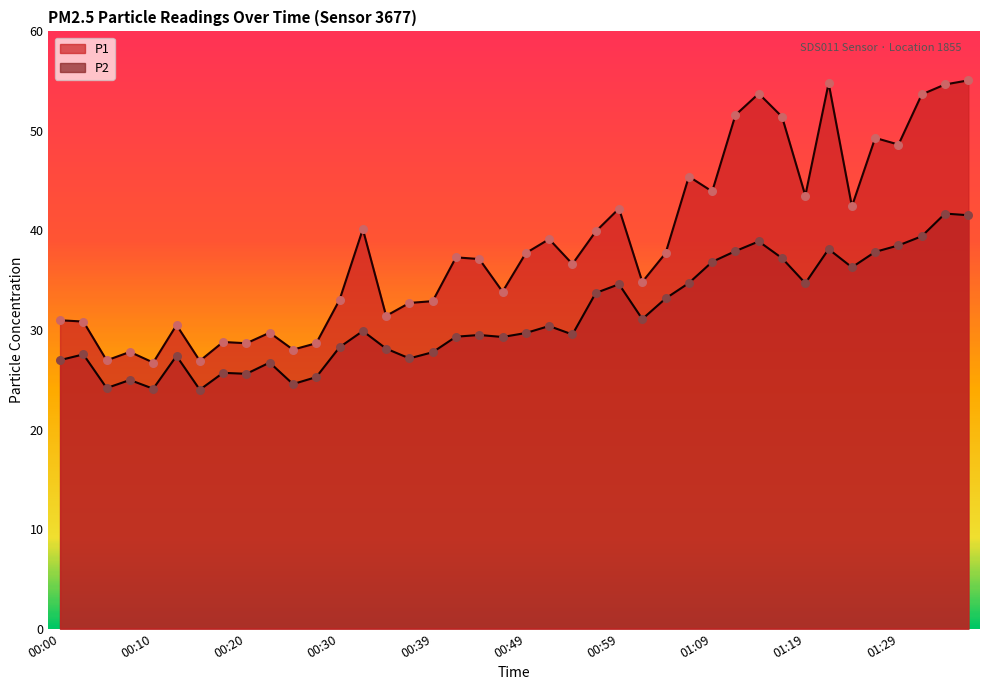

At which category is the sum across all series the highest?

01:37